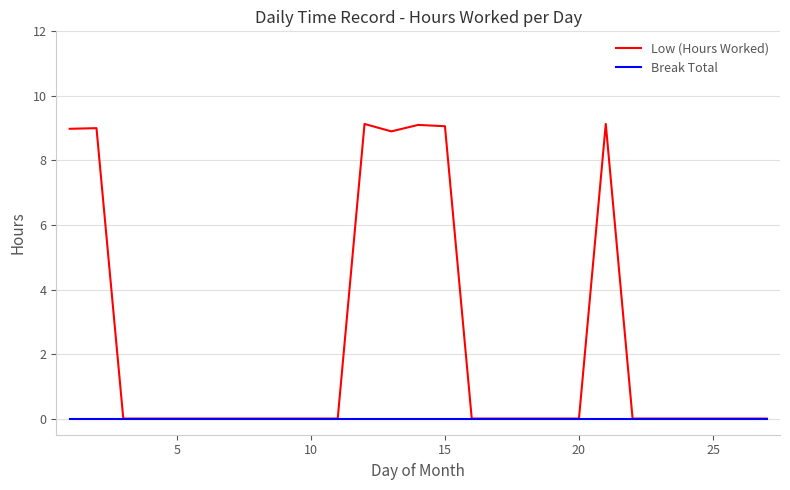

Is this an area chart (filled region under the line)?

No